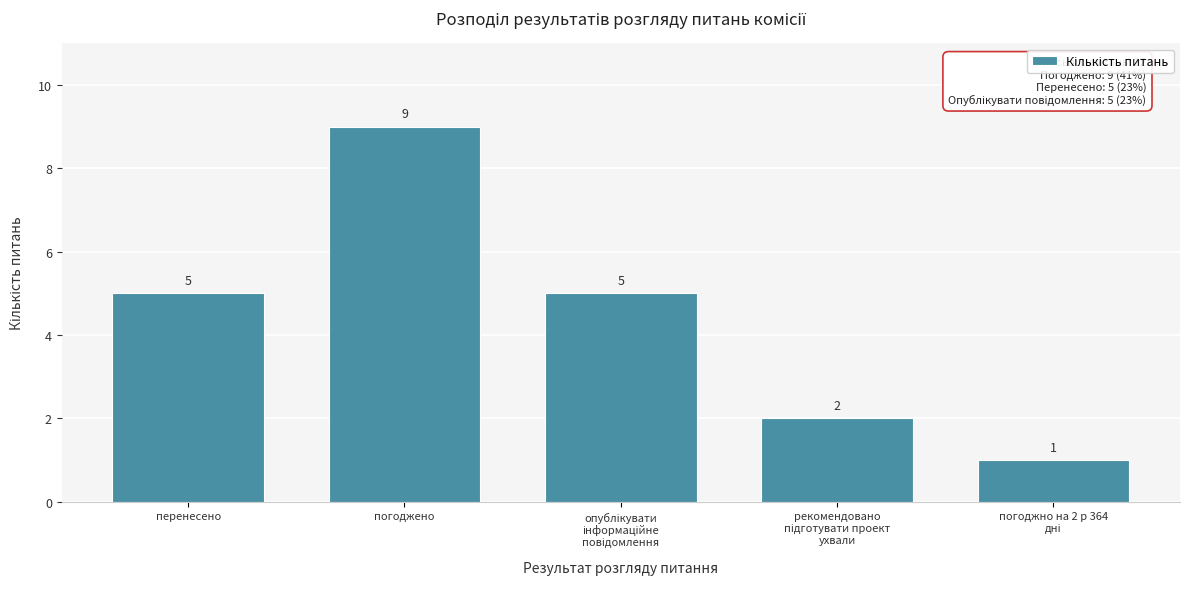

Reading right to left, extract all data points from this chart.

1	2	5	9	5